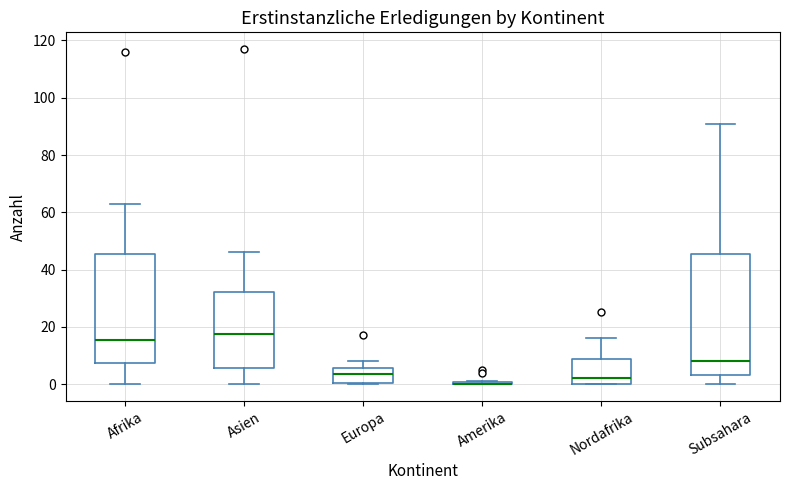

Reading left to right, read every box against the y-axis: the position of its median line, the range the box covers, and the ends of its whiskers. The values are not printed on the chart, so give them approximately, as read against the axis.

Afrika: median 16, box 8 to 46, whiskers 0 to 64
Asien: median 18, box 6 to 32, whiskers 0 to 46
Europa: median 4, box 0 to 6, whiskers 0 to 8
Amerika: box collapsed to a line at 0, whiskers 0 to 2
Nordafrika: median 2, box 0 to 8, whiskers 0 to 16
Subsahara: median 8, box 4 to 46, whiskers 0 to 92